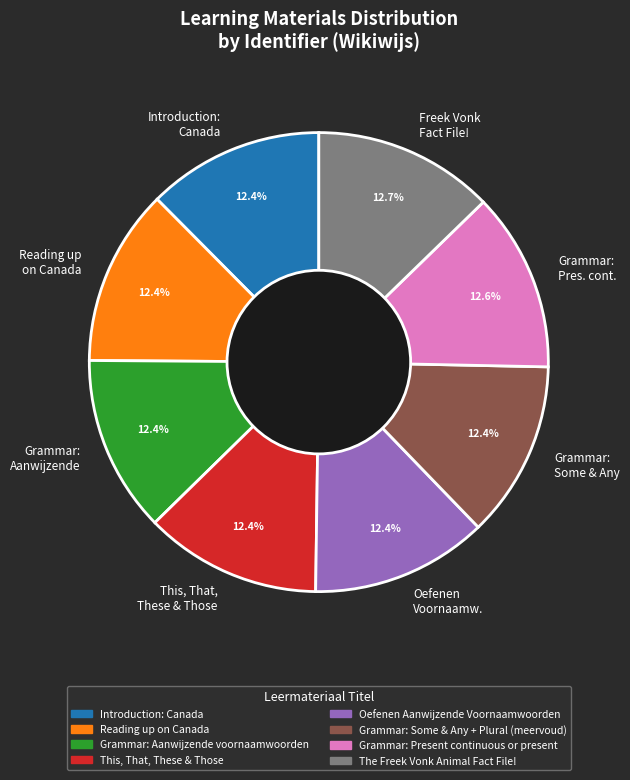

What is the ratio of the value at Grammar: Aanwijzende to the value at Grammar: Pres. cont.?

1.0